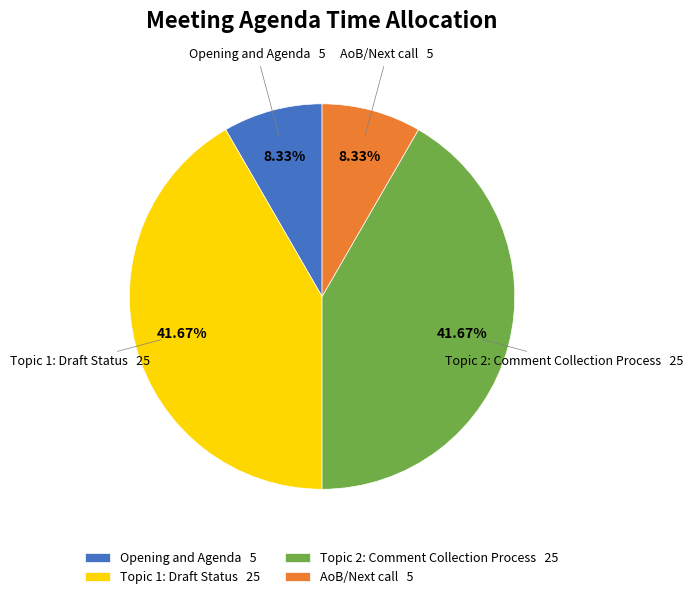

True or false: Opening and Agenda accounts for 8% of the total.

True